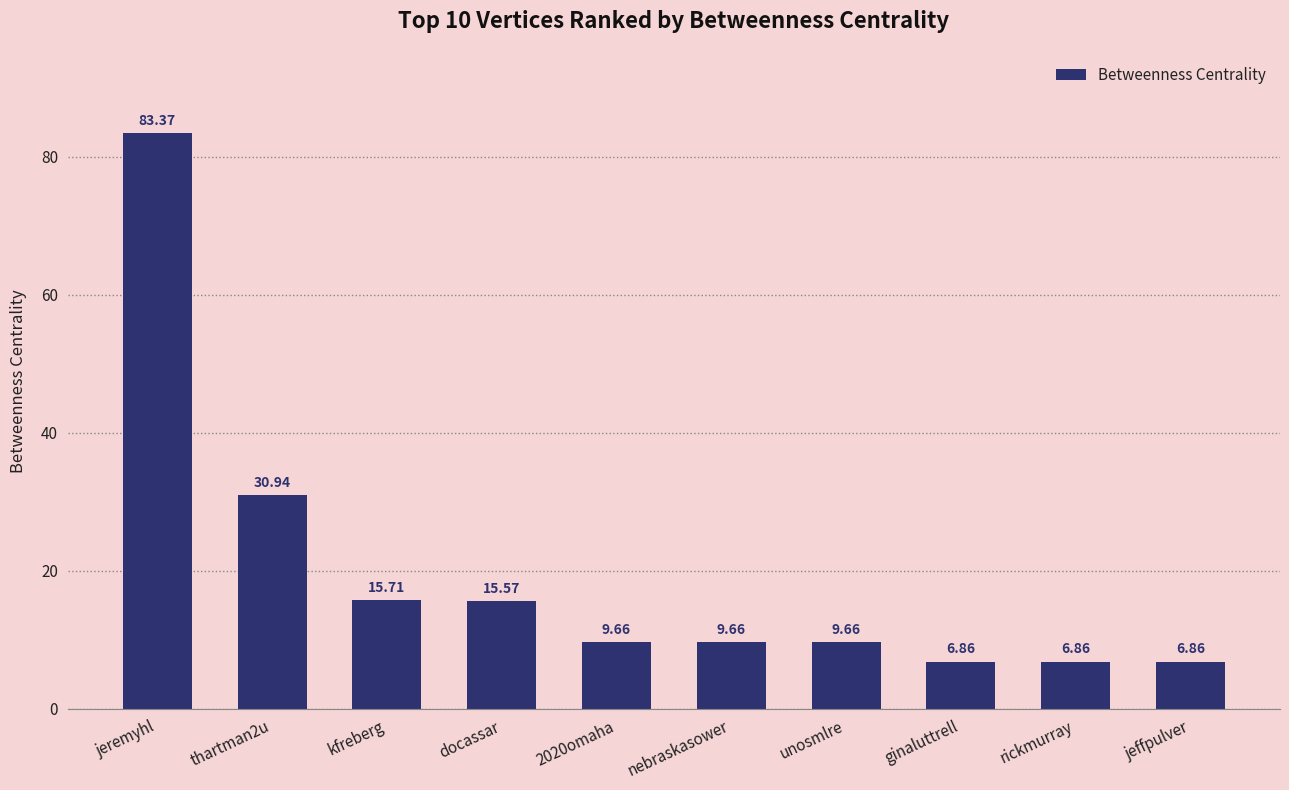

Which label corresponds to the largest value in the chart?

jeremyhl